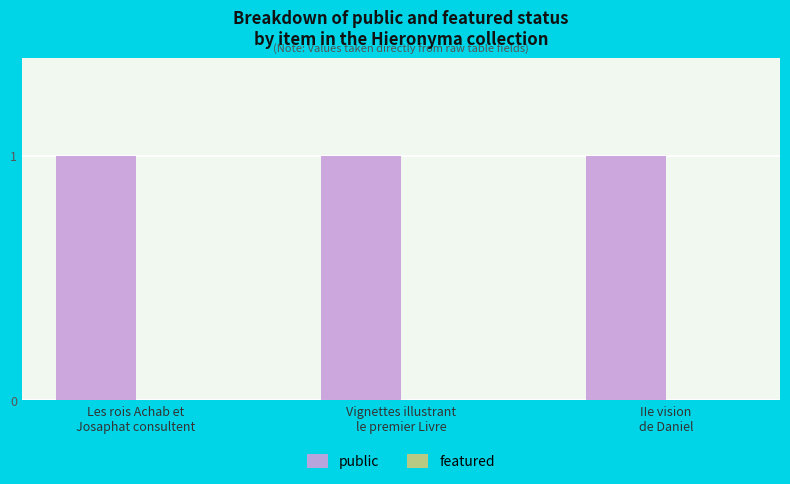

Are the bars grouped side by side (vs. stacked)?

Yes